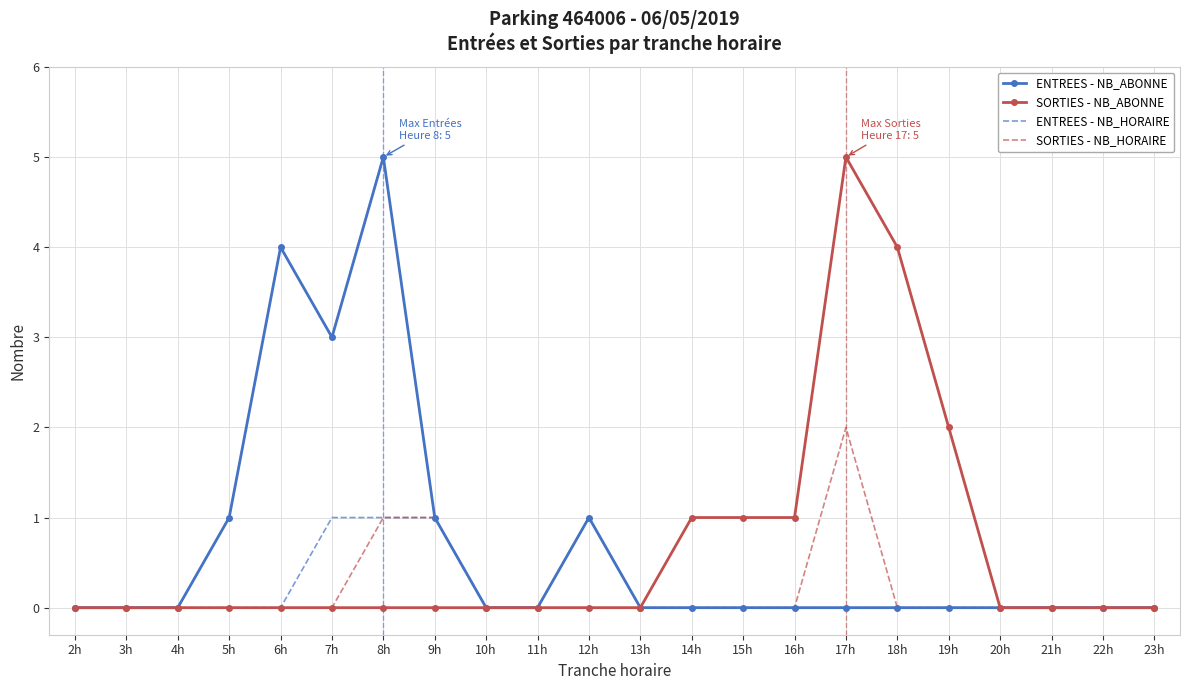

What position from the right is 15h?

9